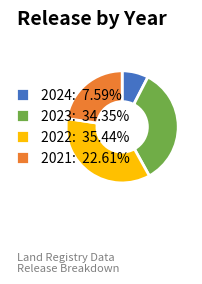

Does any single category account for the majority?

No